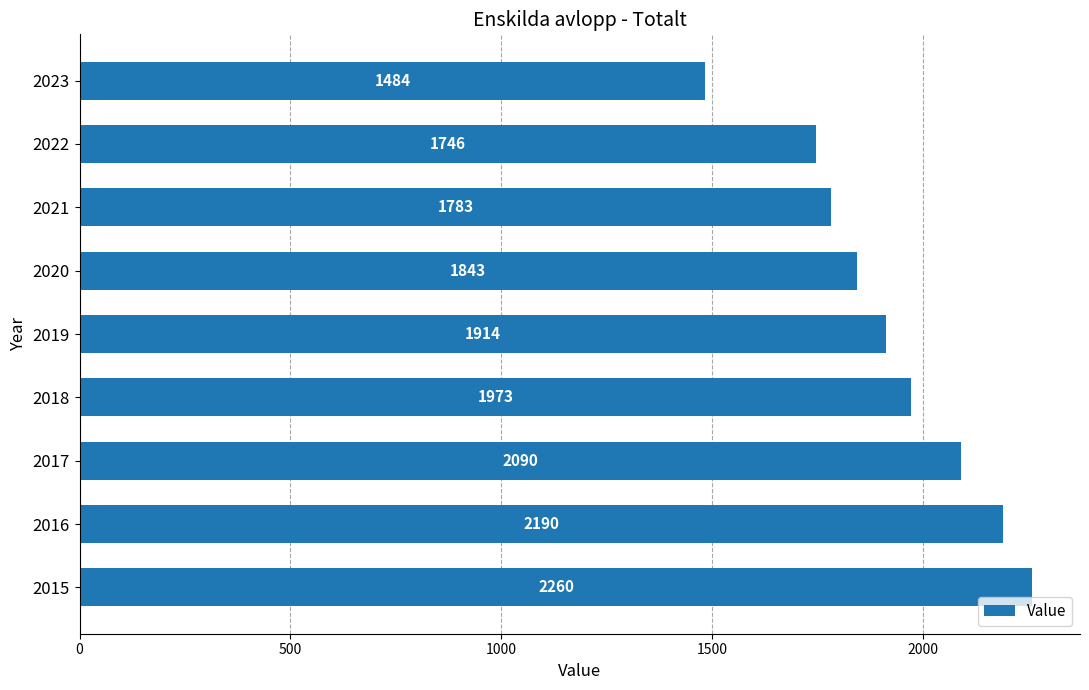

Which label corresponds to the smallest value in the chart?

2023